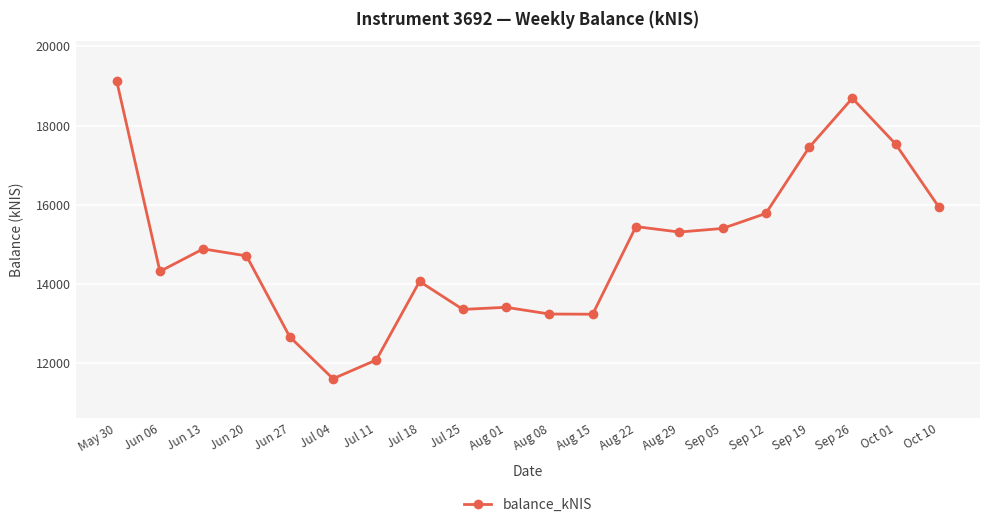

The value at Sep 26 is 18690.5. True or false?

True